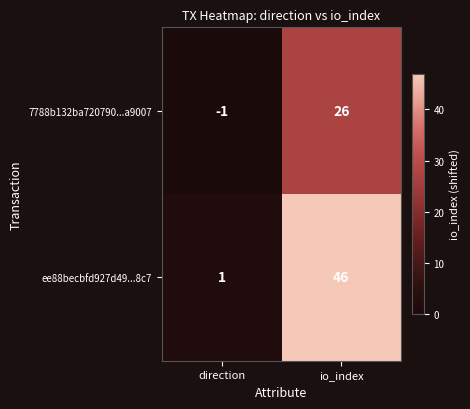

What is the sum of the ee88becbfd927d49...8c7 values at direction and io_index?

47